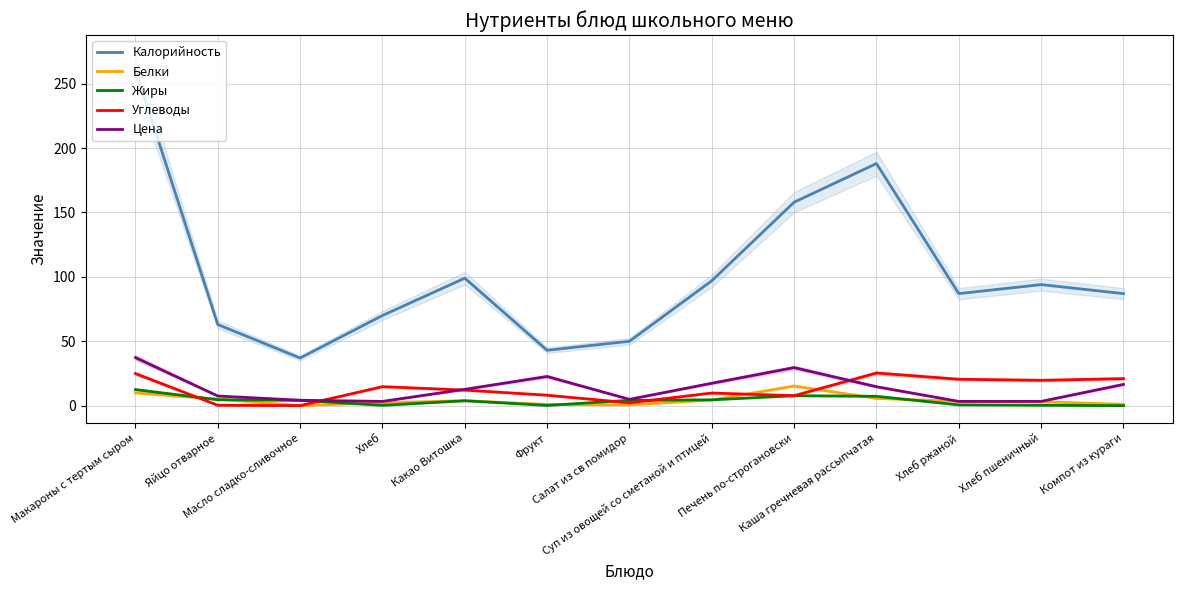

At which label does Углеводы first exceed 12?

Макароны с тертым сыром